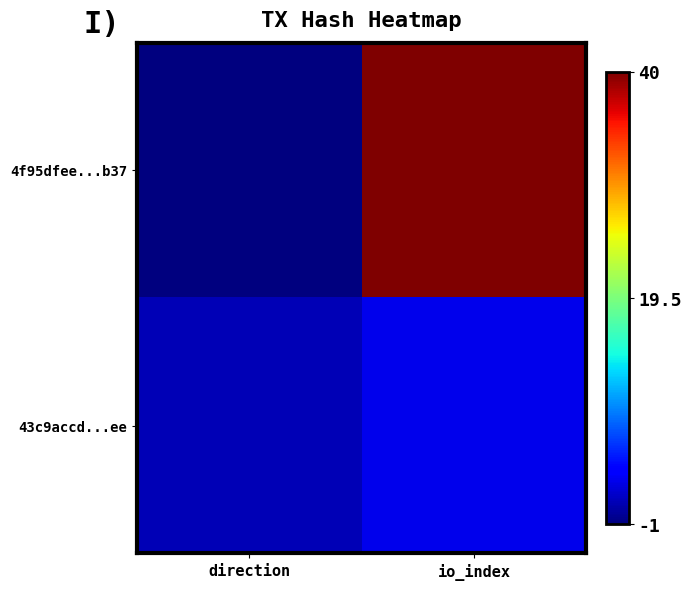

Which has a higher value, io_index or direction?

io_index